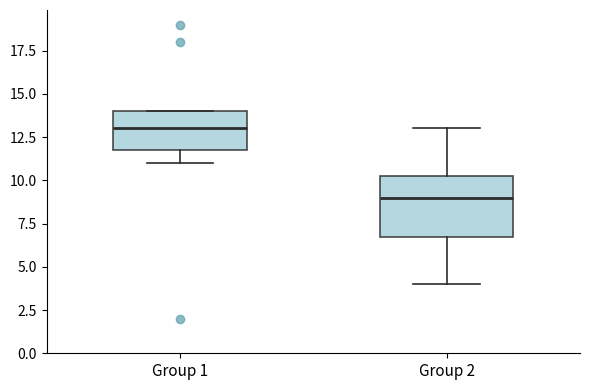

Reading left to right, read every box against the y-axis: the position of its median line, the range the box covers, and the ends of its whiskers. The values are not printed on the chart, so give them approximately, as read against the axis.

Group 1: median 13.0, box 12.0 to 14.0, whiskers 11.0 to 14.0
Group 2: median 9.0, box 7.0 to 10.5, whiskers 4.0 to 13.0